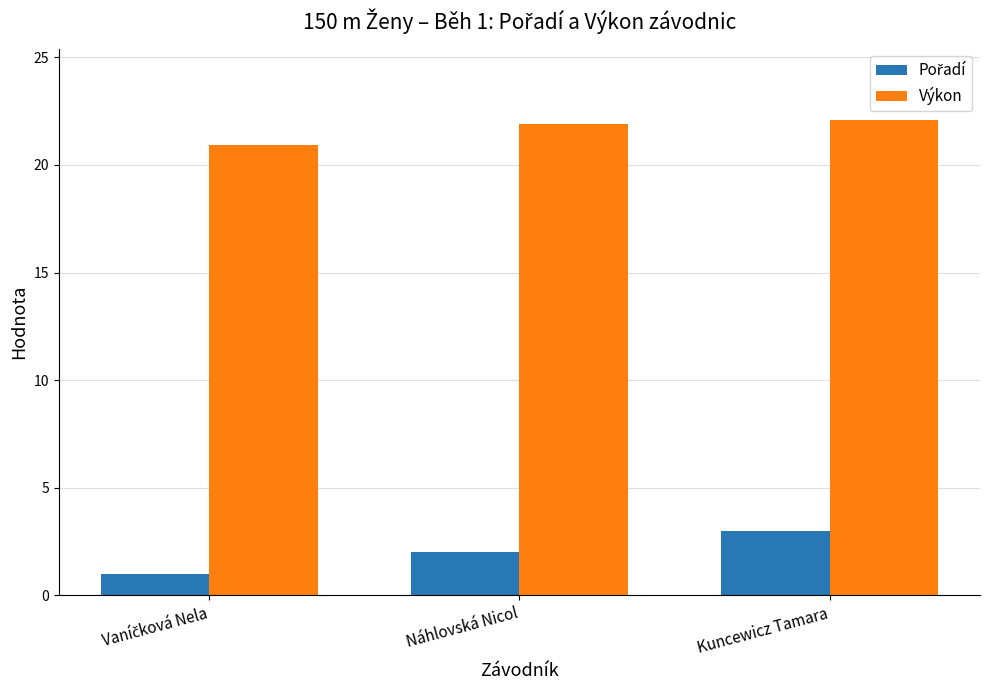

What is the difference between the highest and lowest values at Náhlovská Nicol?

19.9